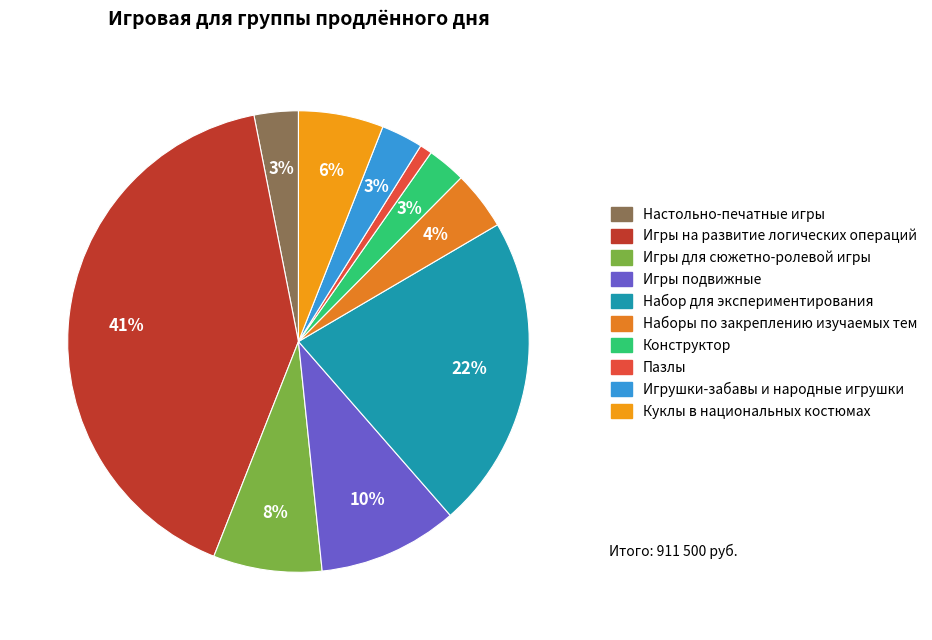

How many slices are in this pie chart?

10